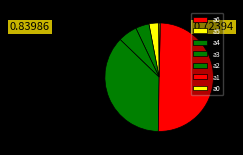

Which has a higher value, а2 or а5?

а2